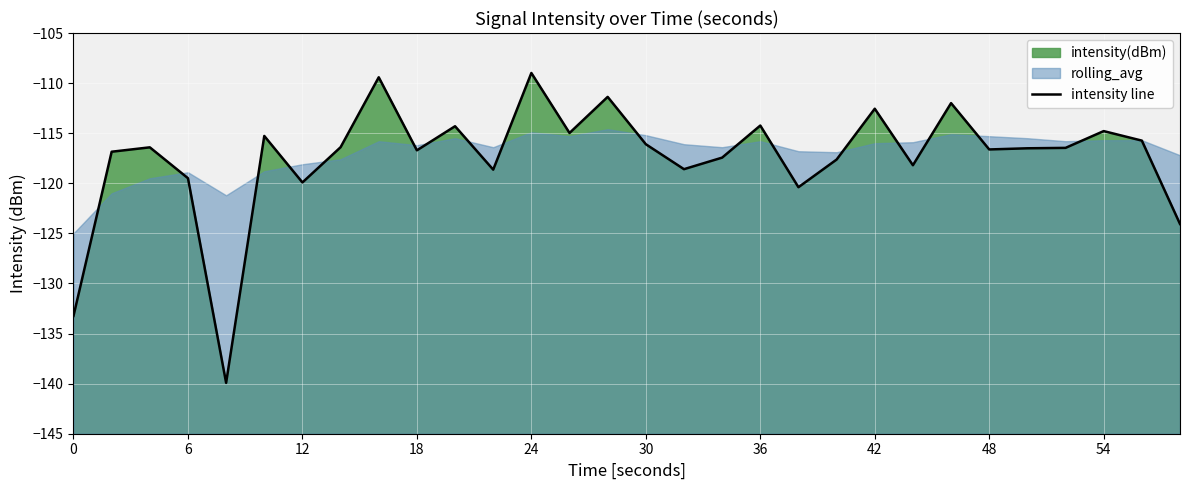

What is the smallest value displayed?

-139.9